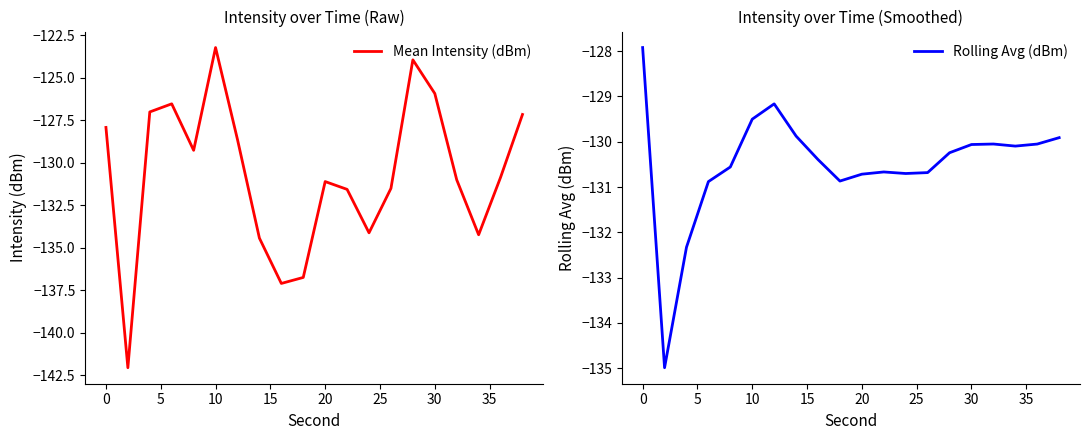

How many intersections are there between Mean Intensity (dBm) and Rolling Avg (dBm)?

5